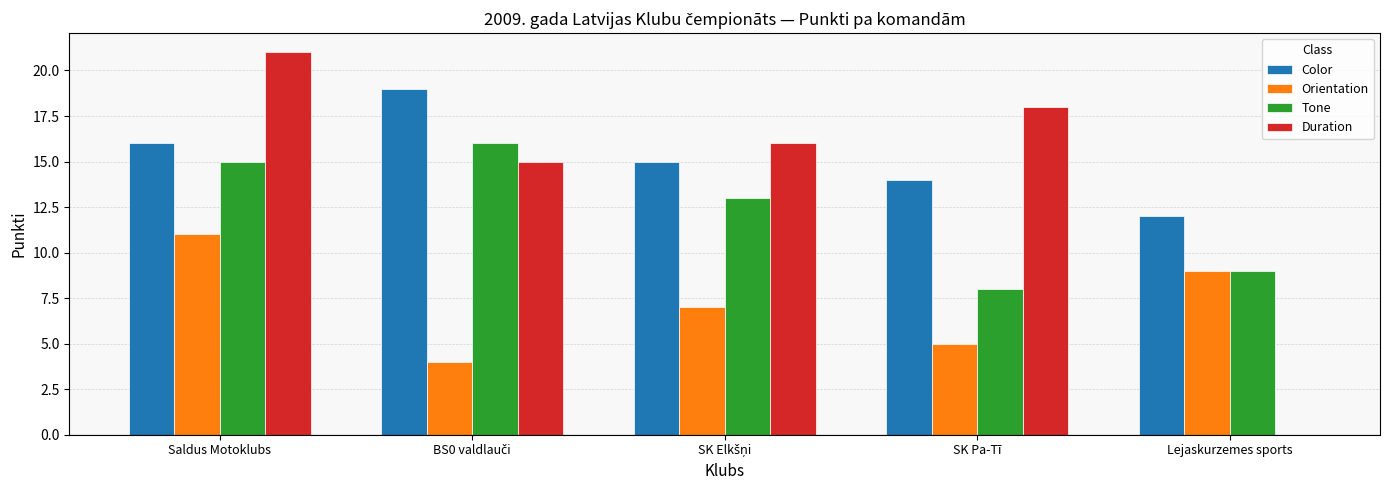

Is the value of Orientation at SK Pa-Tī greater than the value of Tone at SK Pa-Tī?

No